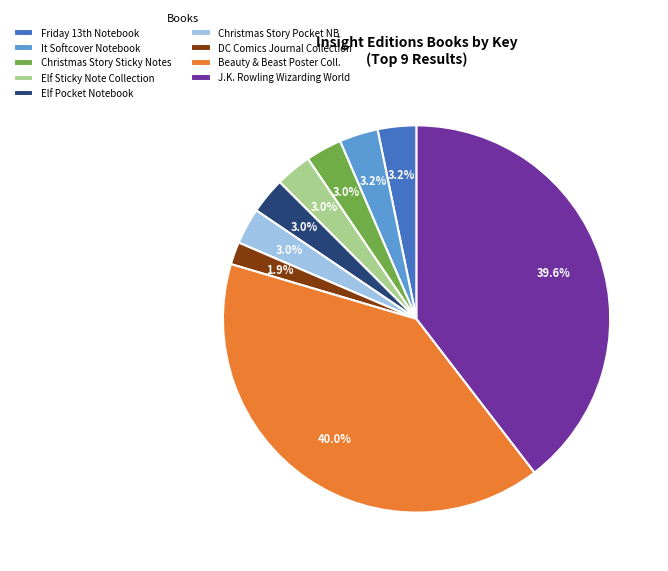

Count the number of slices in the pie.

9